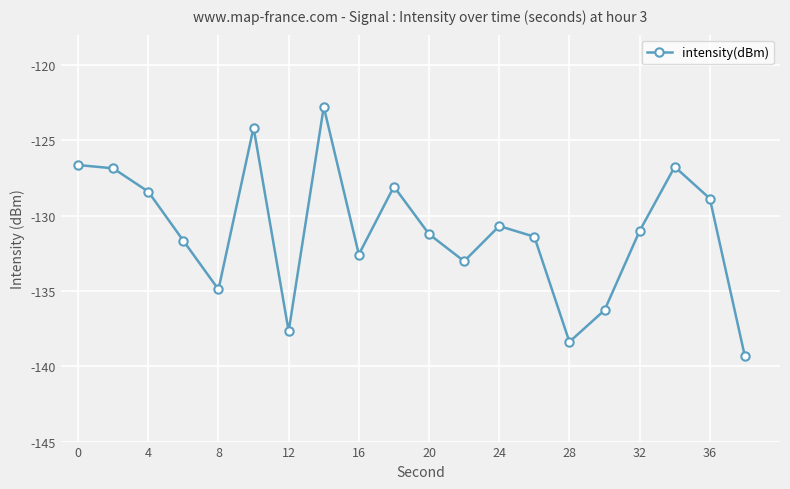

How many data points are above -131?

9